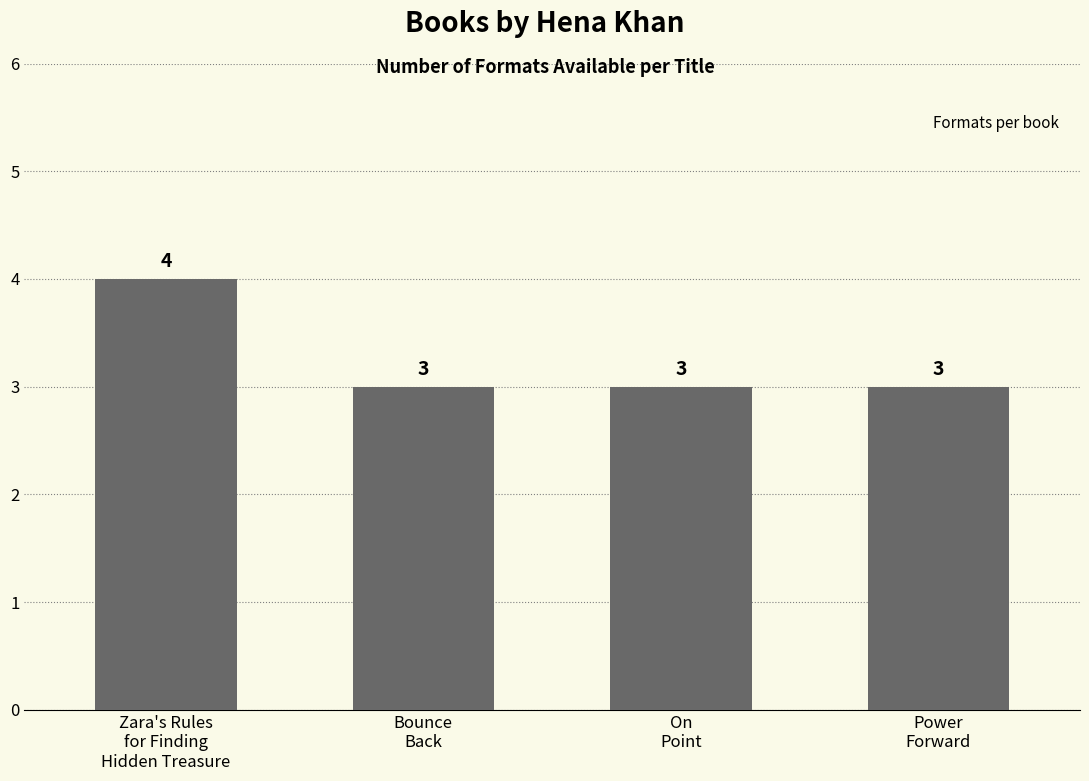

What is the sum of all values?

13